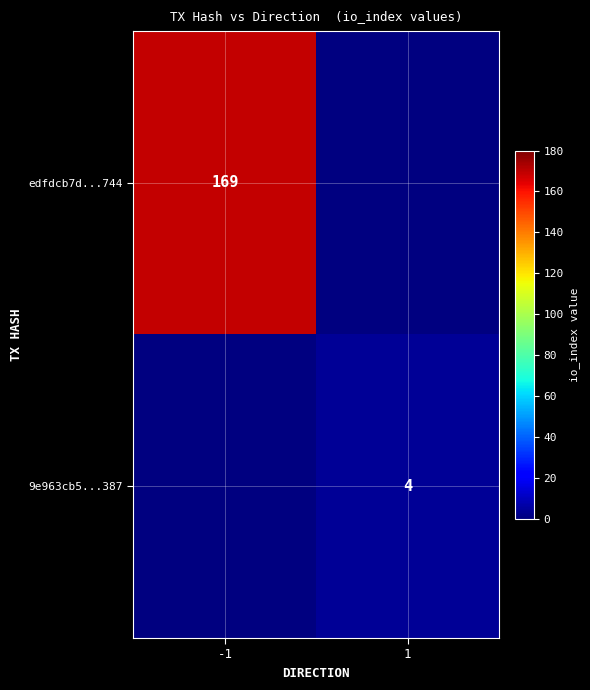

The value of edfdcb7d...744 at -1 is 285. True or false?

False